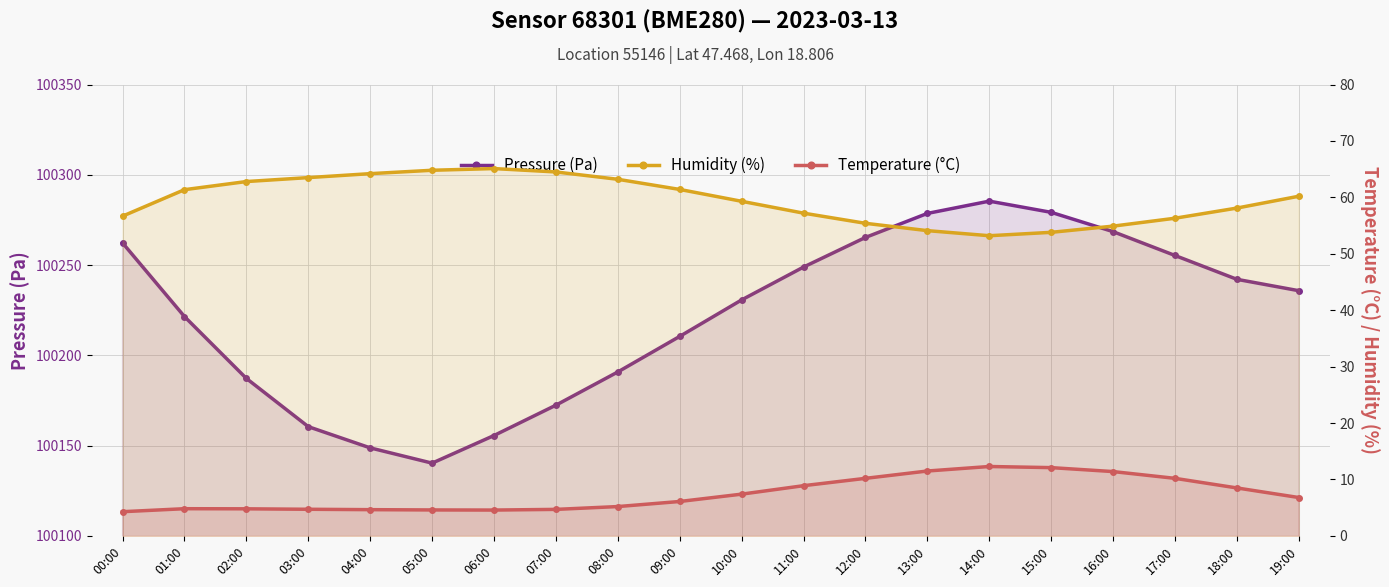

At how many categories does at least one series exceed 96131?

20